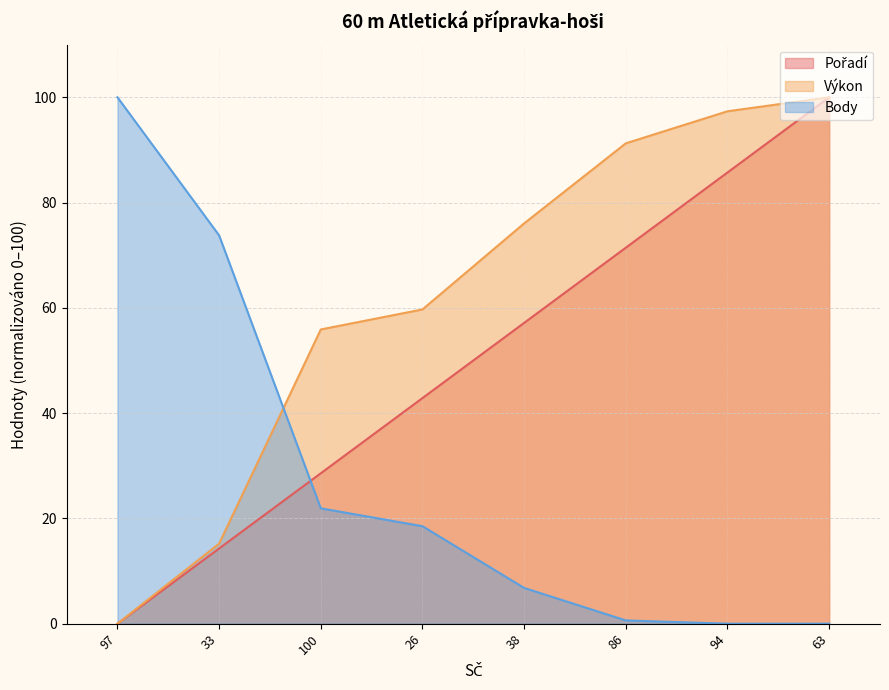

Does the chart display data point markers on the line(s)?

No